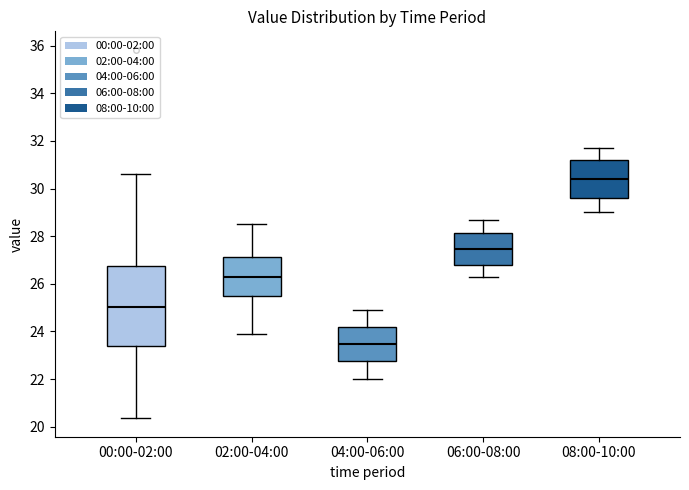

Which box is the tallest, from its lower edge to its upper edge?

00:00-02:00